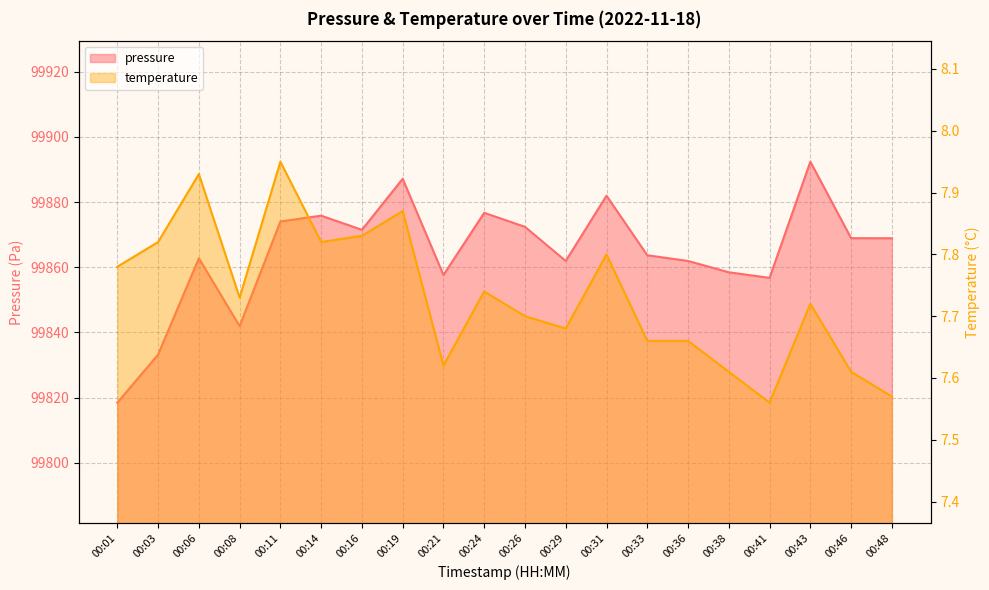

Is it true that temperature equals 7.7 at 00:08?

True